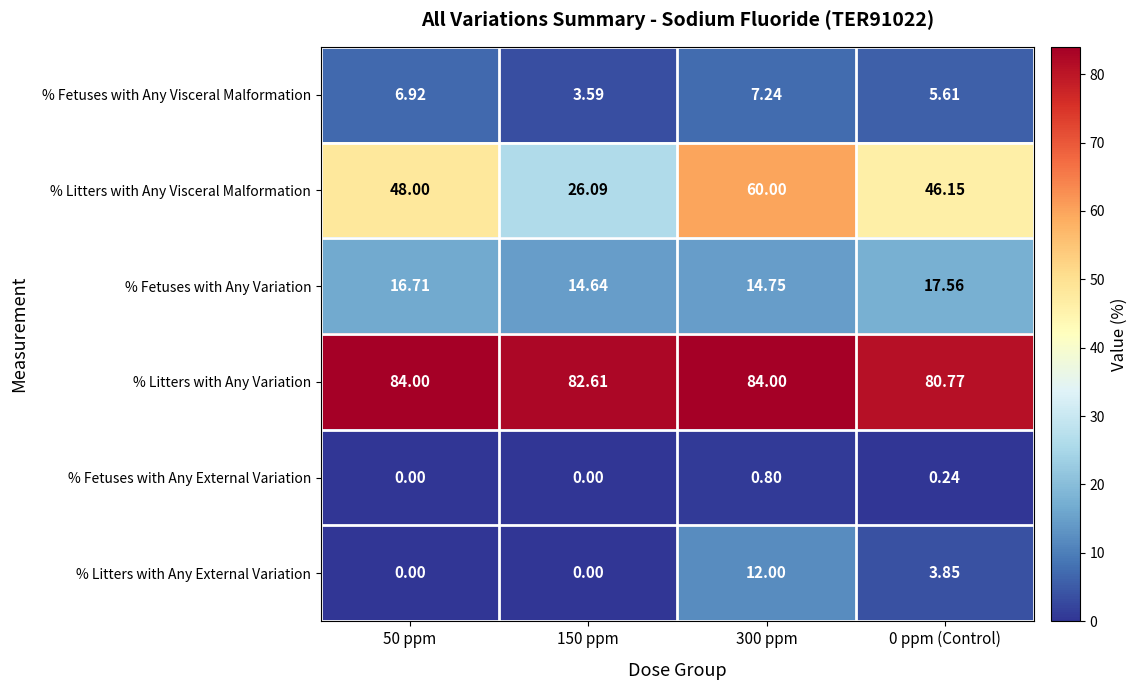

Is the value of % Litters with Any Visceral Malformation at 300 ppm greater than the value of % Litters with Any External Variation at 0 ppm (Control)?

Yes